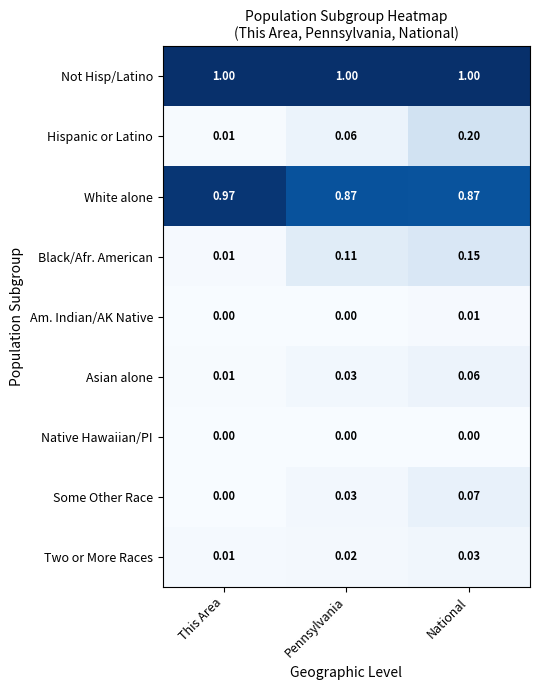

Which series changed the most between This Area and National?

Hispanic or Latino